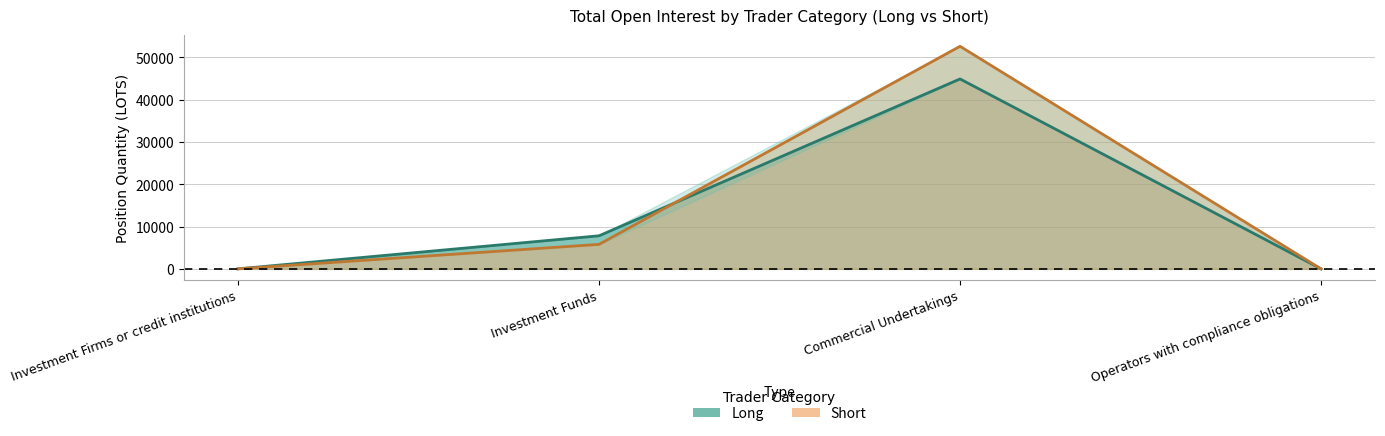

The value of Long at Investment Firms or credit institutions is -22908.6. True or false?

False